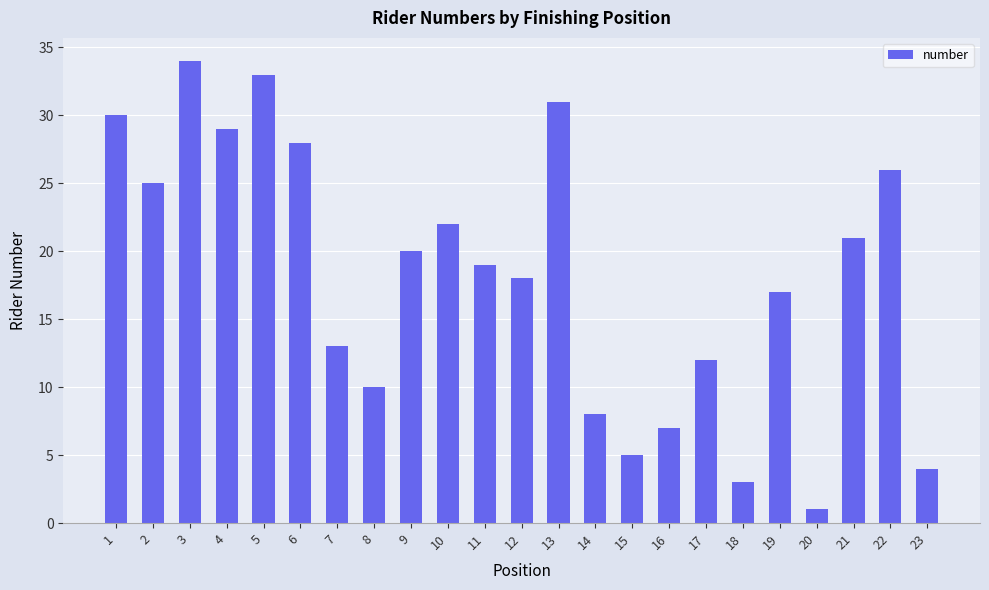

Reading left to right, list all the values displayed in this chart.

30	25	34	29	33	28	13	10	20	22	19	18	31	8	5	7	12	3	17	1	21	26	4